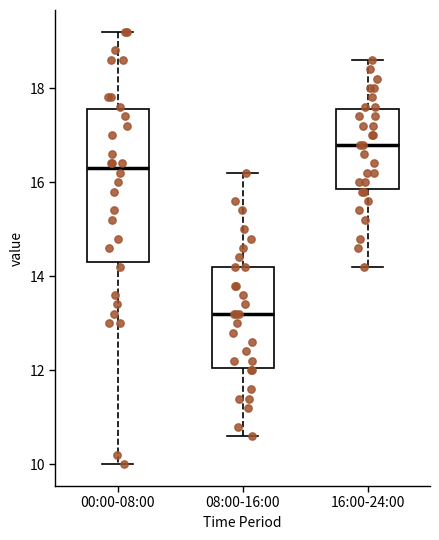

Which box's median line is the lowest?

08:00-16:00